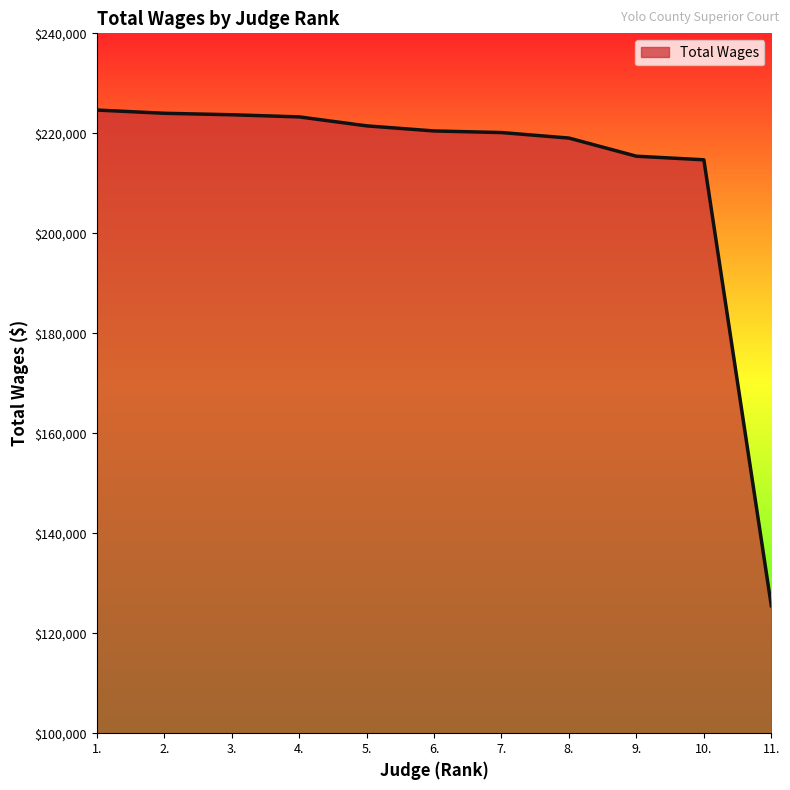

How many lines are shown in the chart?

1